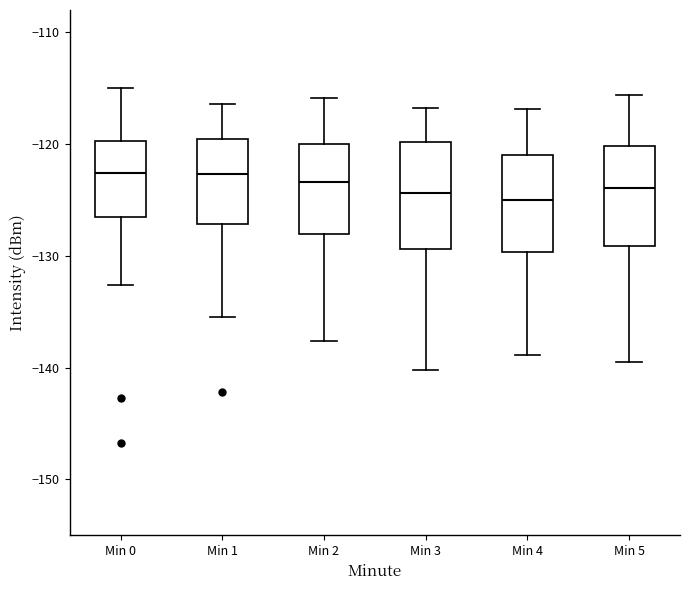

Reading left to right, read every box against the y-axis: the position of its median line, the range the box covers, and the ends of its whiskers. The values are not printed on the chart, so give them approximately, as read against the axis.

Min 0: median -123, box -126 to -120, whiskers -133 to -115
Min 1: median -123, box -127 to -119, whiskers -135 to -116
Min 2: median -123, box -128 to -120, whiskers -138 to -116
Min 3: median -124, box -129 to -120, whiskers -140 to -117
Min 4: median -125, box -130 to -121, whiskers -139 to -117
Min 5: median -124, box -129 to -120, whiskers -139 to -116